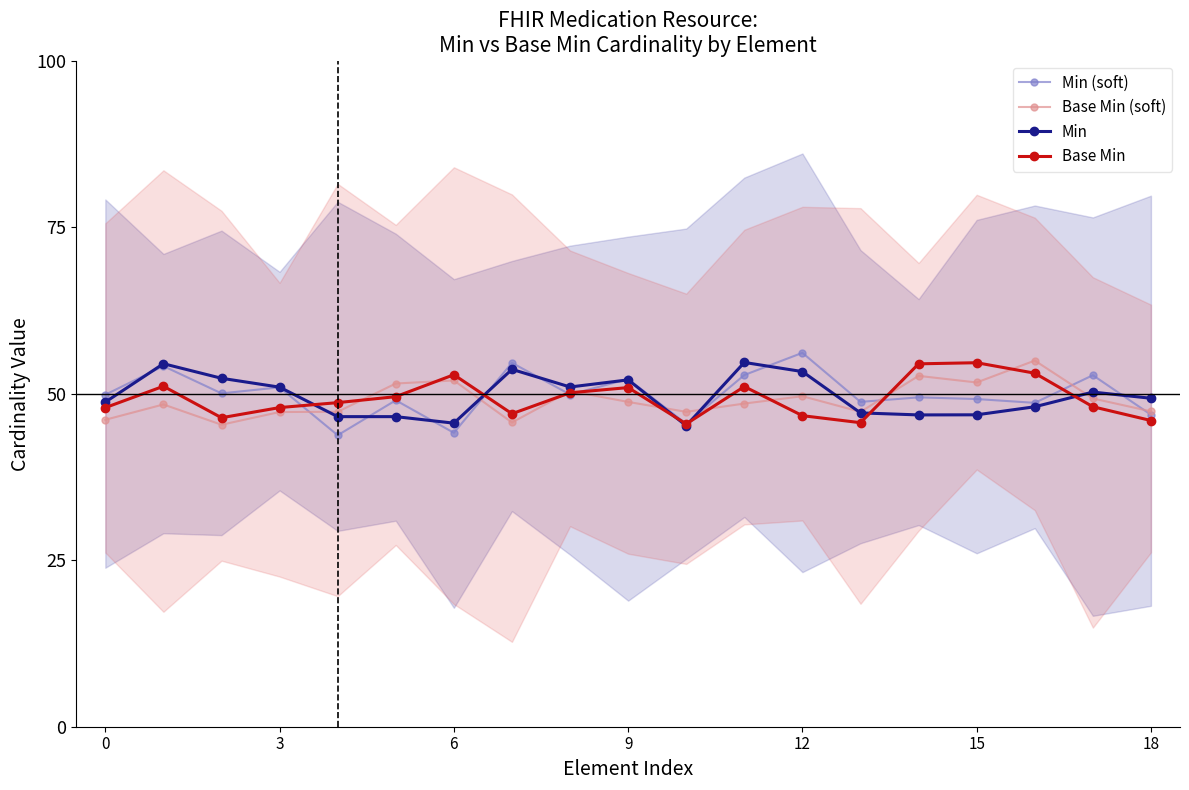

What is the lowest value of the Min series?

45.2